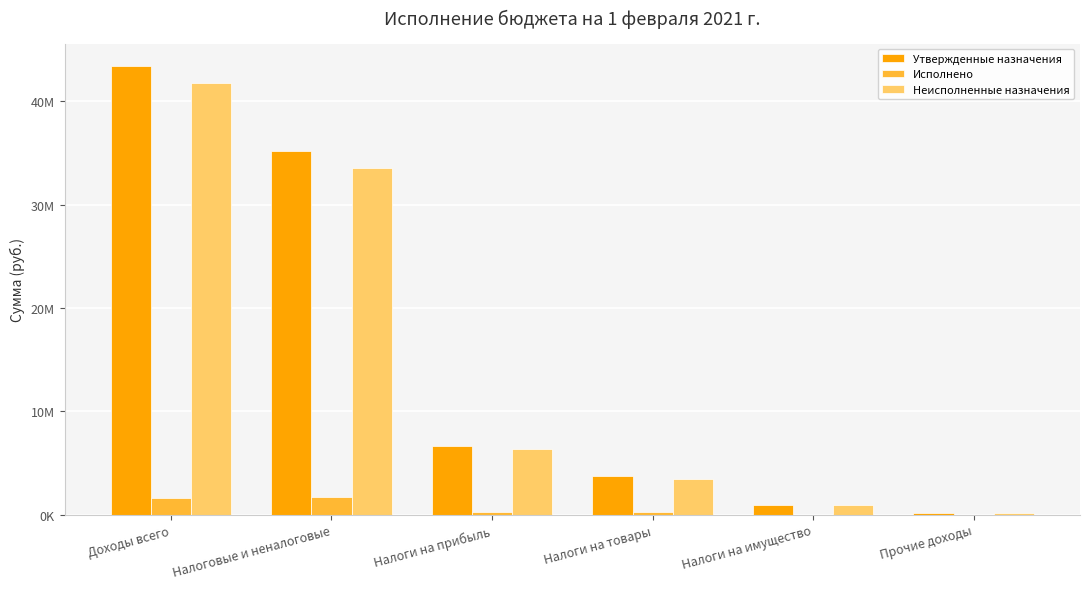

Are the bars grouped side by side (vs. stacked)?

Yes